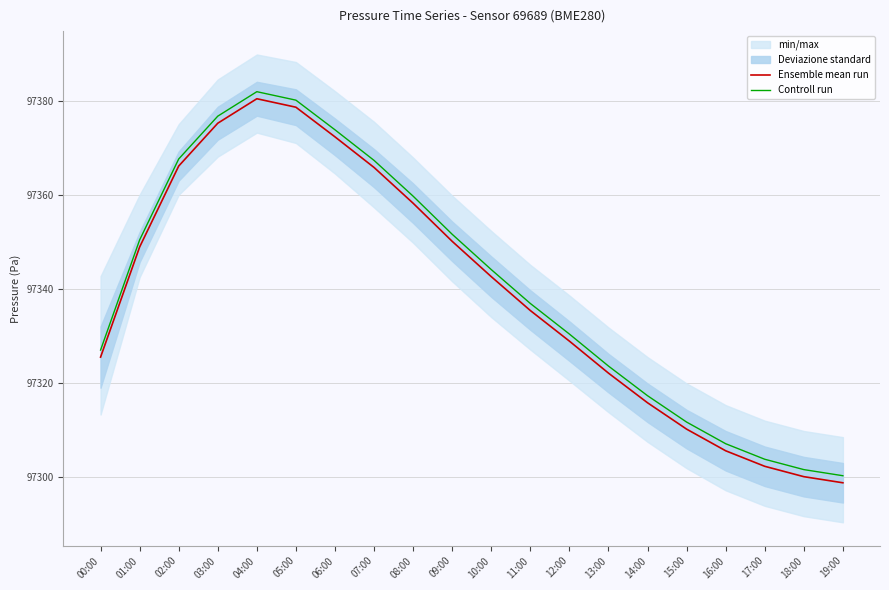

Reading left to right, transcribe all the data shown in this chart.

Ensemble mean run: 97325.5	97348.9	97366.1	97375.2	97380.4	97378.6	97372.3	97365.8	97358.2	97350.1	97342.6	97335.4	97328.9	97322.1	97315.8	97310.2	97305.6	97302.3	97300.1	97298.8
Controll run: 97327.0	97350.4	97367.6	97376.7	97381.9	97380.1	97373.8	97367.3	97359.7	97351.6	97344.1	97336.9	97330.4	97323.6	97317.3	97311.7	97307.1	97303.8	97301.6	97300.3